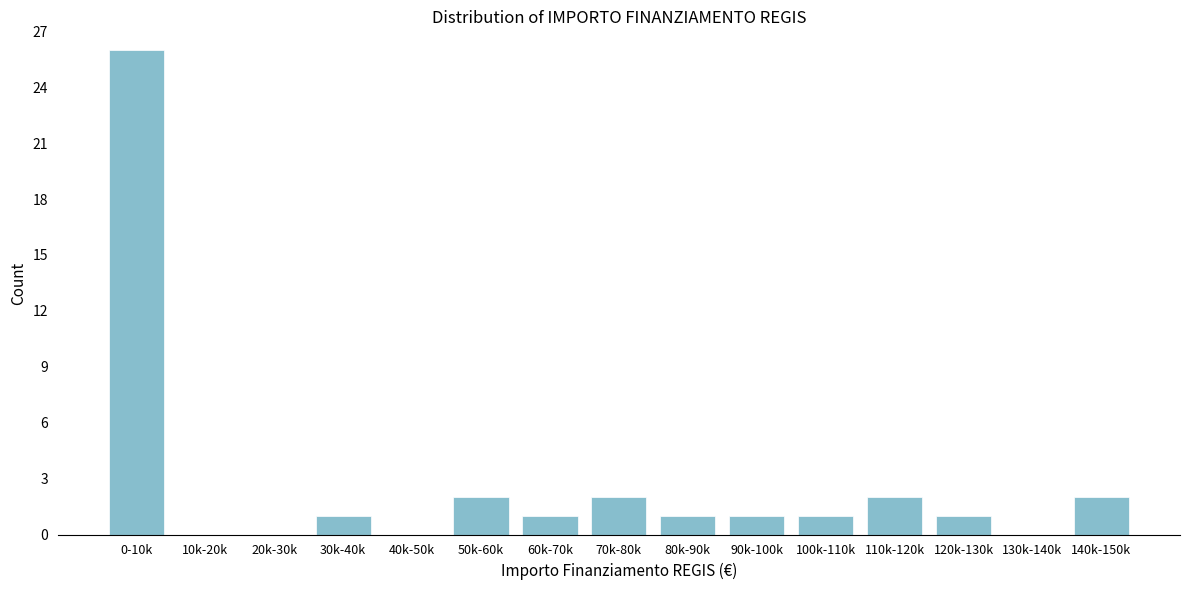

Reading left to right, extract all data points from this chart.

0-10k=26	10k-20k=0	20k-30k=0	30k-40k=1	40k-50k=0	50k-60k=2	60k-70k=1	70k-80k=2	80k-90k=1	90k-100k=1	100k-110k=1	110k-120k=2	120k-130k=1	130k-140k=0	140k-150k=2